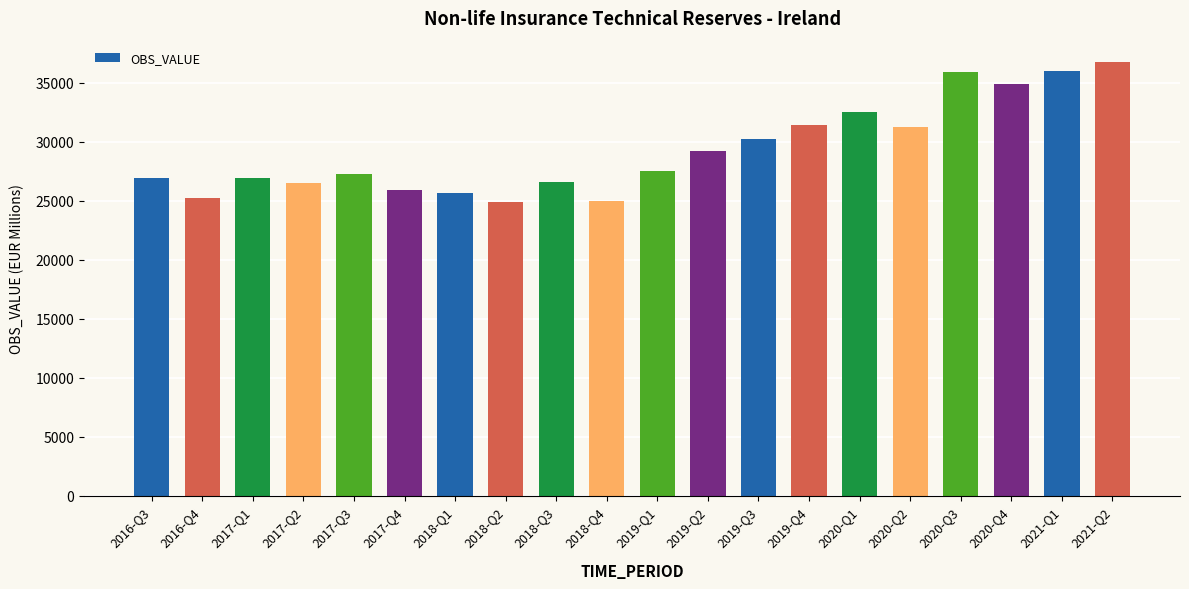

True or false: the data shows 49655.6 at 2020-Q2.

False